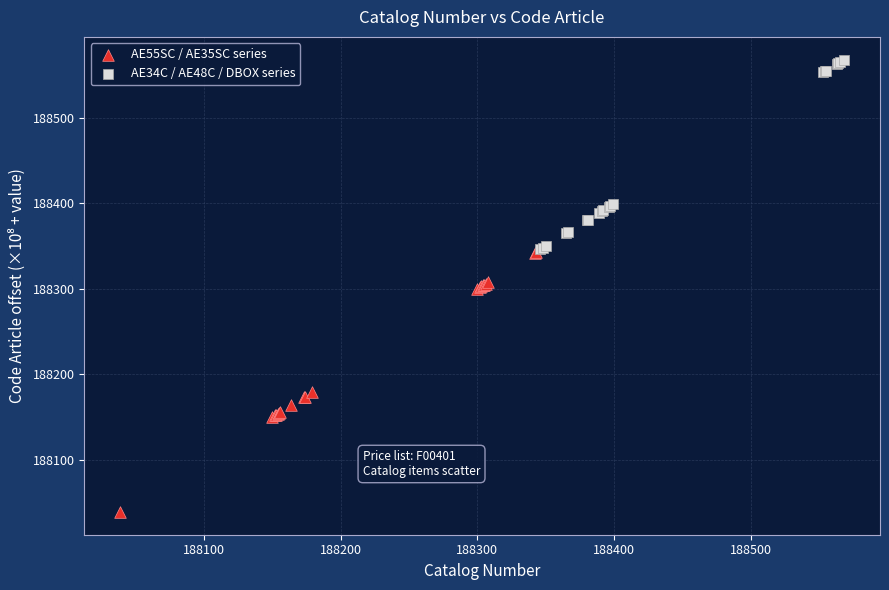

Which series has the widest spread of Y values?

AE55SC / AE35SC series